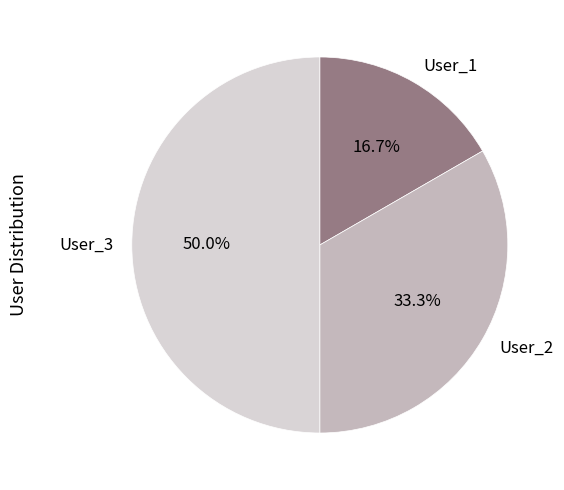

True or false: User_1 accounts for 25% of the total.

False